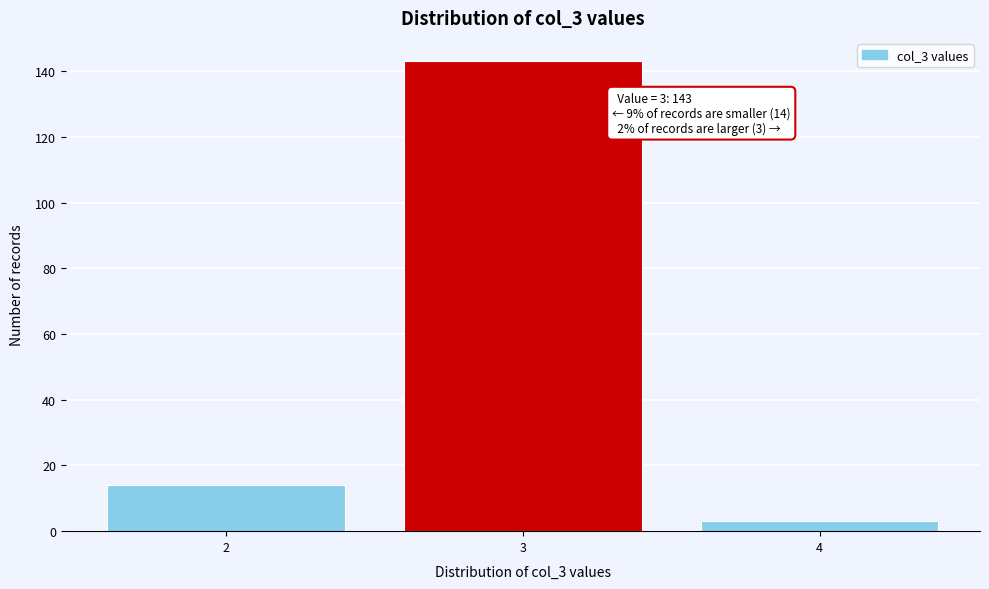

Reading left to right, transcribe all the data shown in this chart.

2=14	3=143	4=3